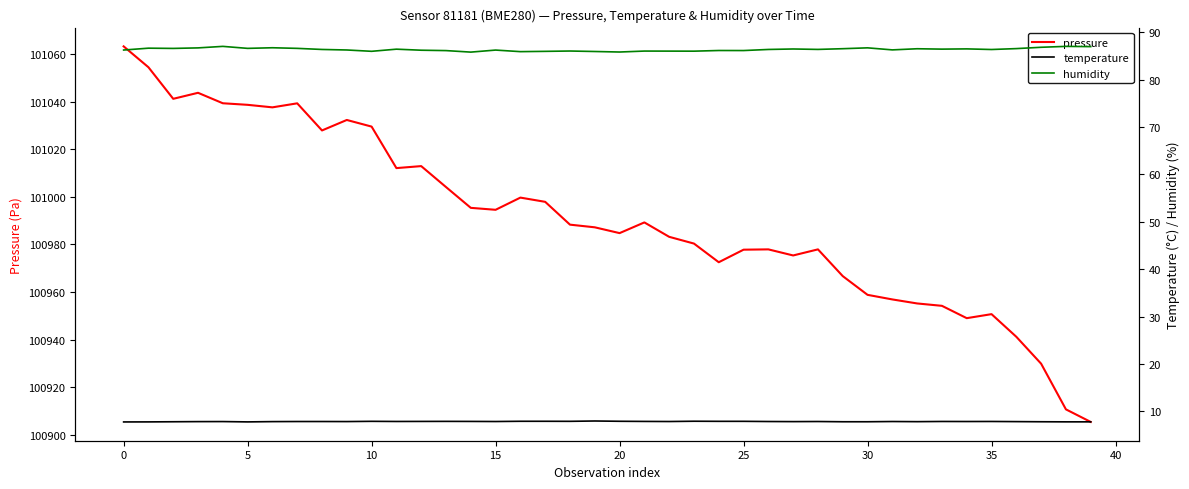

True or false: temperature and humidity intersect in this chart.

False